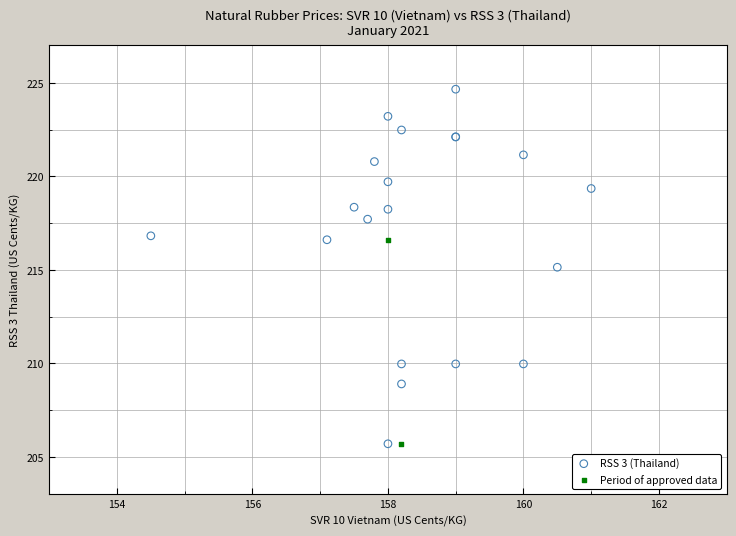

What are all the series names shown in the legend?

RSS 3 (Thailand), Period of approved data